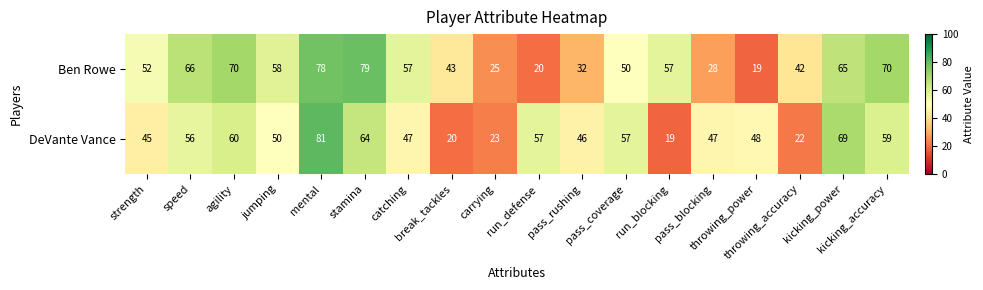

What is the smallest value displayed?

19